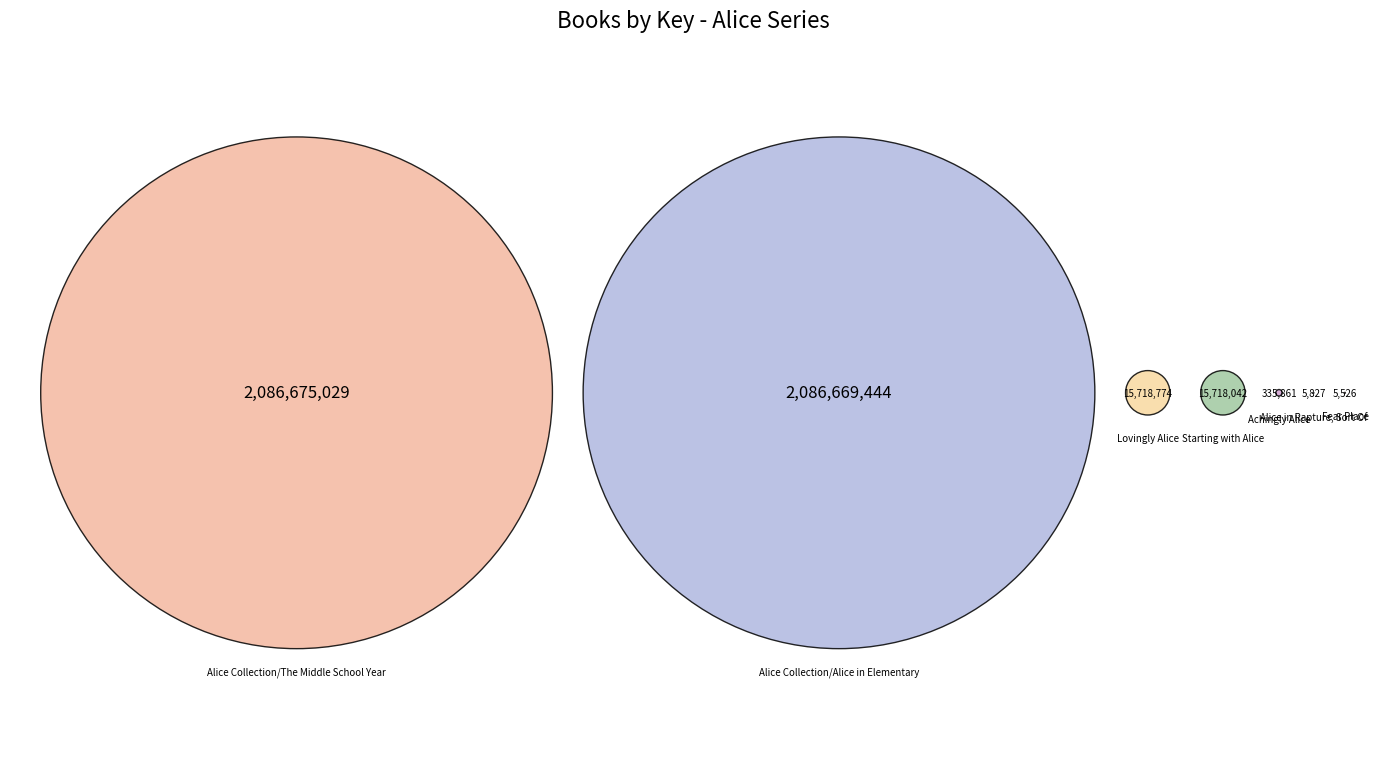

Does Achingly Alice account for over 50% of the chart?

No